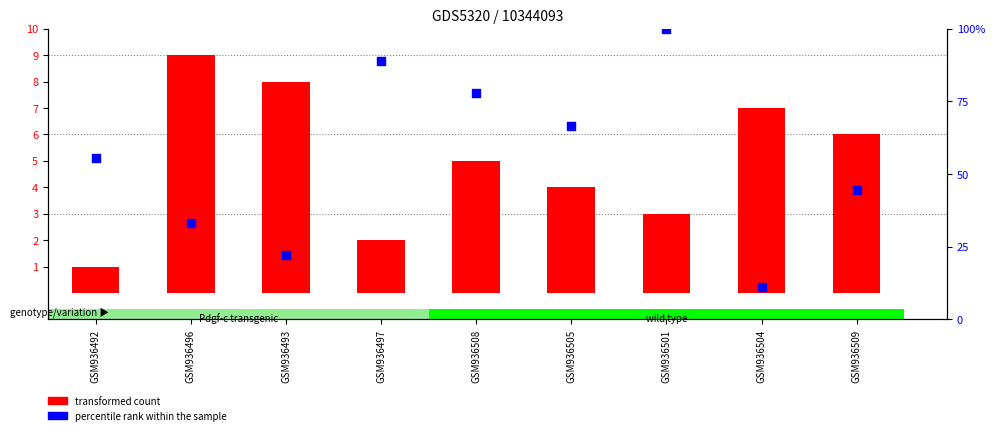

Is the value of transformed count at GSM936497 greater than the value of percentile rank within the sample at GSM936509?

No